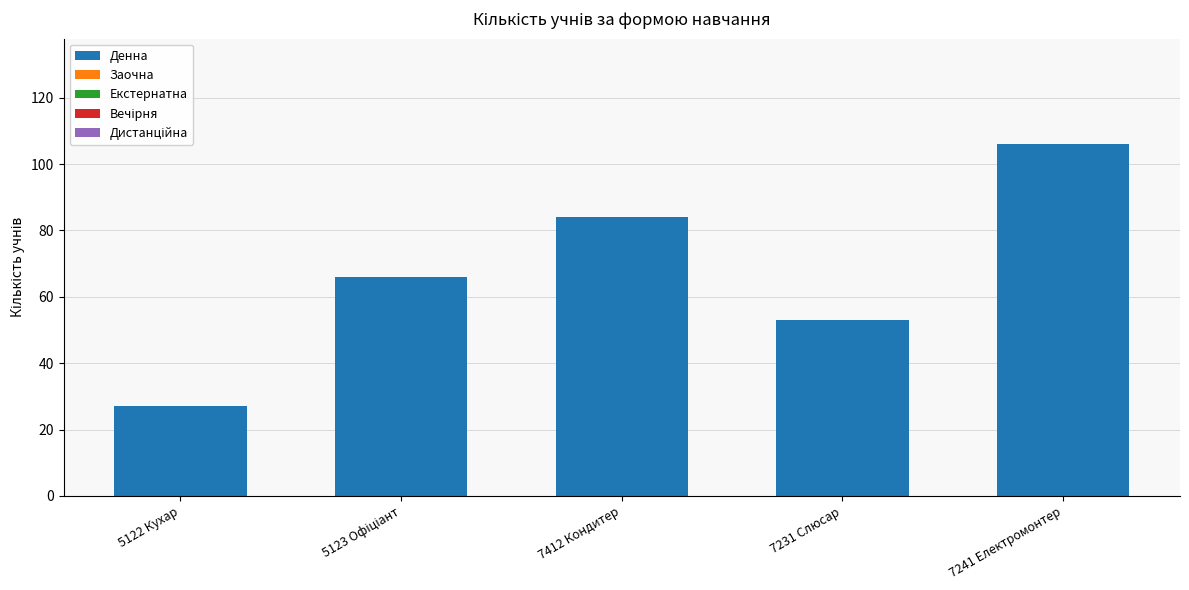

What is the change in value from 7231 Слюсар to 7241 Електромонтер?

+53